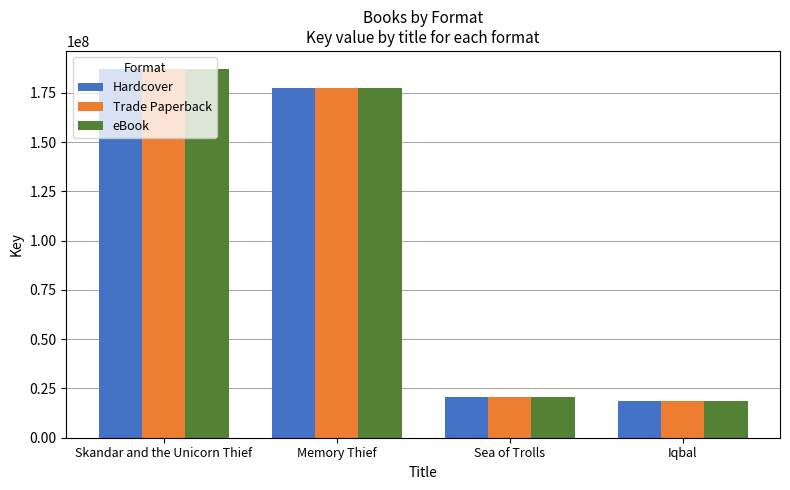

What is the label of the 4th bar from the right?

Skandar and the Unicorn Thief